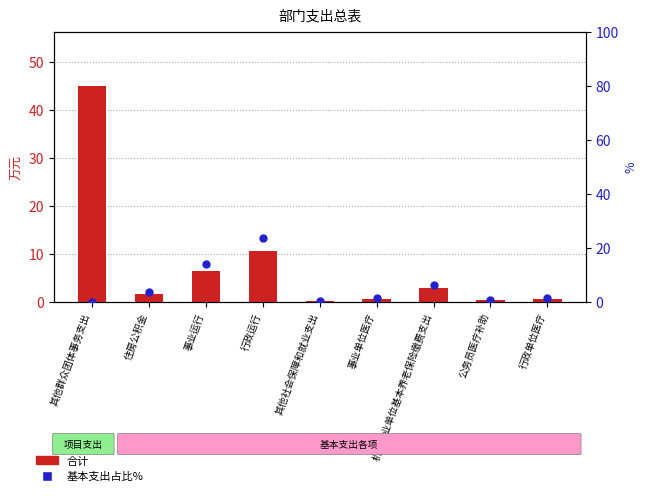

At how many categories does at least one series exceed 18?

2